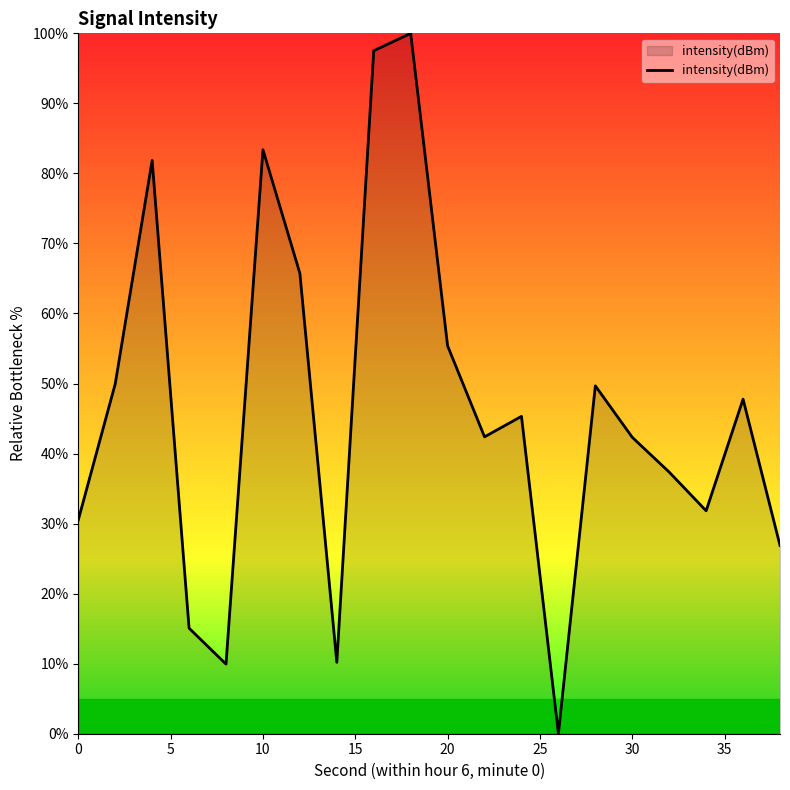

What is the greatest value displayed?

100.0